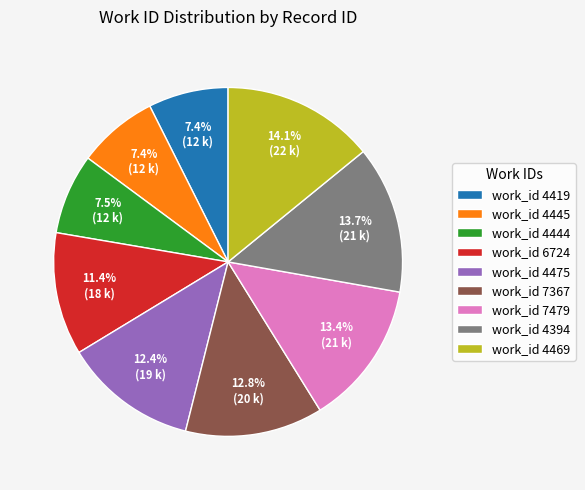

Count the number of slices in the pie.

9